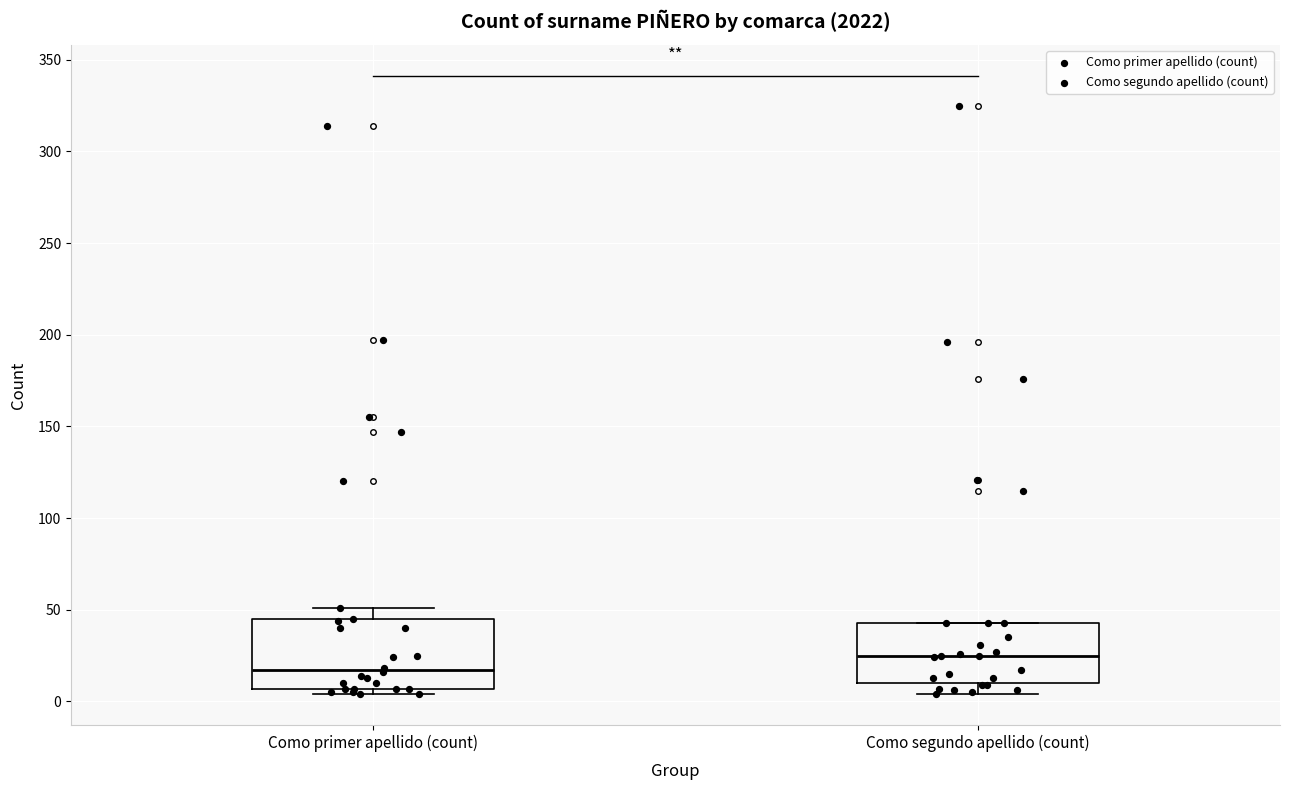

Where does the upper whisker of the box for Como primer apellido (count) end on the y-axis? The values are not printed on the chart, so give them approximately, as read against the axis.

50